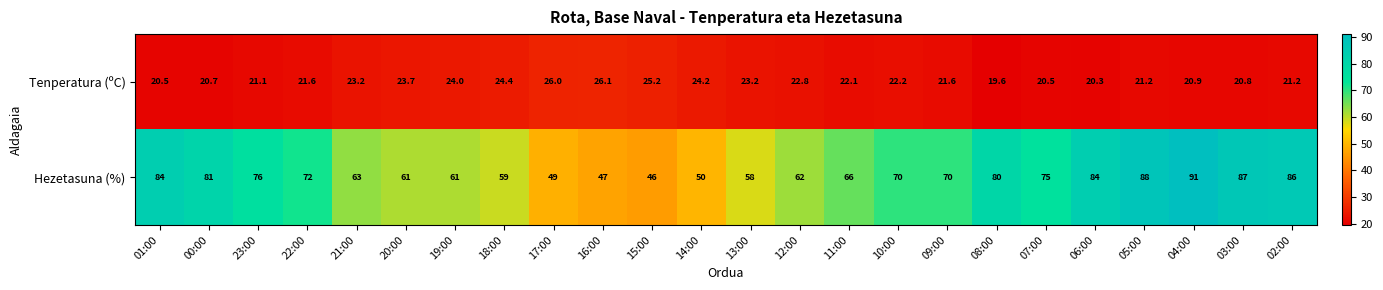

What is the difference between the second highest and second lowest values in the Hezetasuna (%) series?

41.0